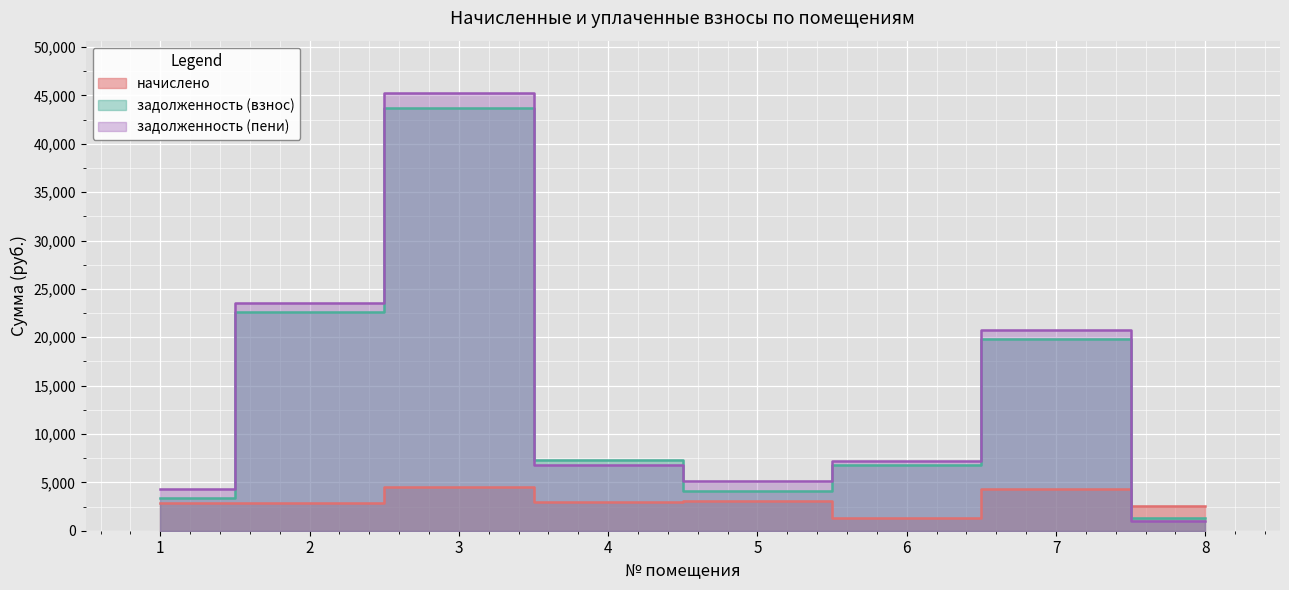

True or false: задолженность (взнос) has more than 2 points higher than both neighbors.

False